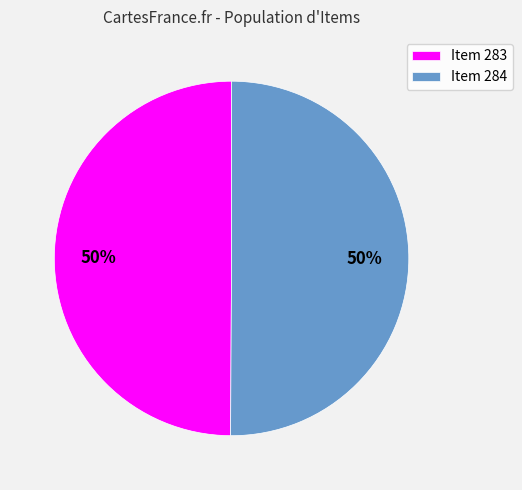

To the nearest percent, what is the combined percentage of Item 283 and Item 284?

100%